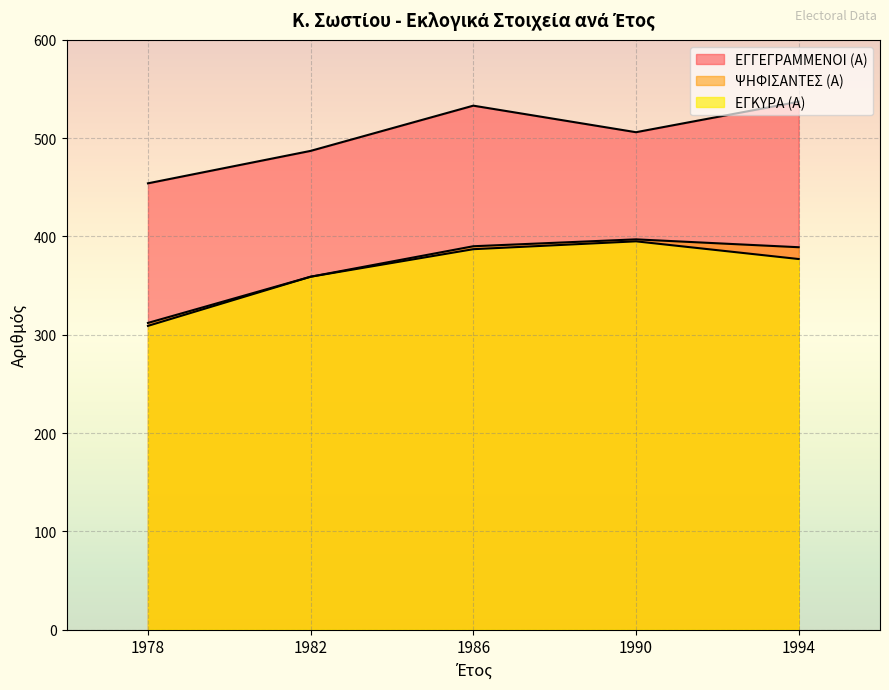

Is the value of ΨΗΦΙΣΑΝΤΕΣ (Α) at 1978 greater than the value of ΕΓΚΥΡΑ (Α) at 1982?

No